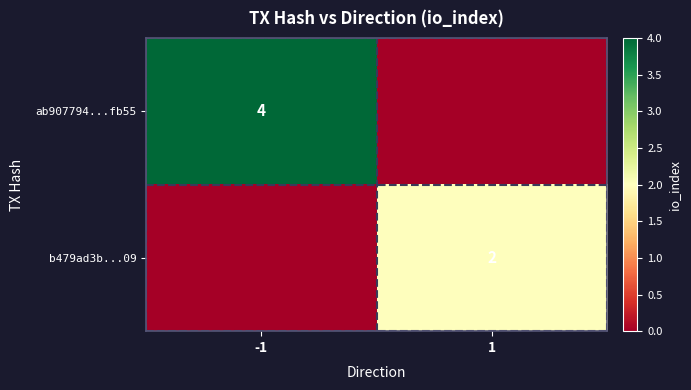

How many series are shown in this chart?

2